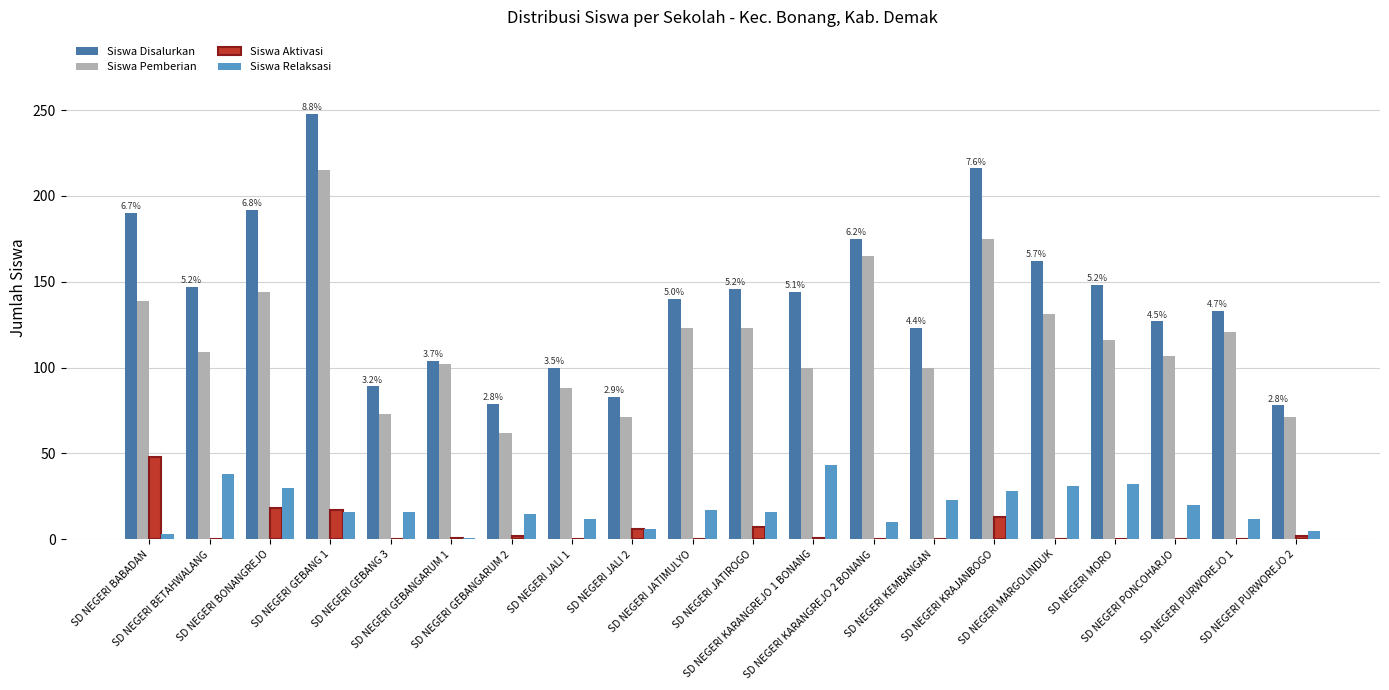

How many groups of bars are there?

20